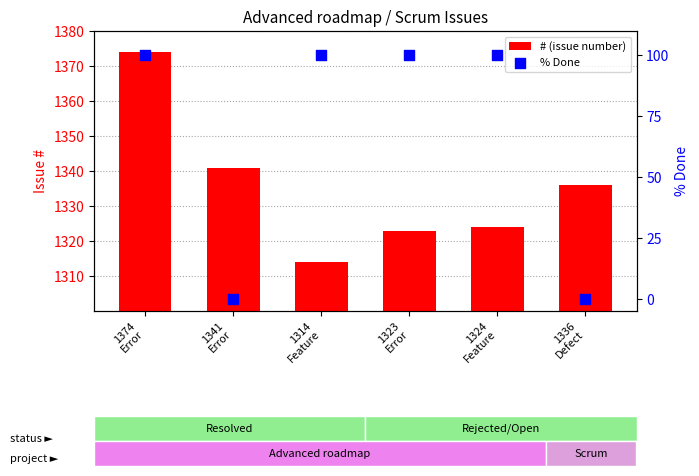

Is the value of % Done at 1336
Defect greater than the value of # (issue number) at 1336
Defect?

No